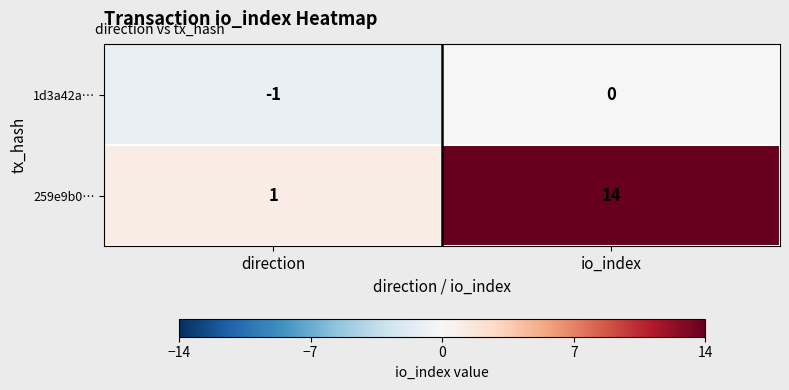

What is the average value of the 259e9b0… series?

8